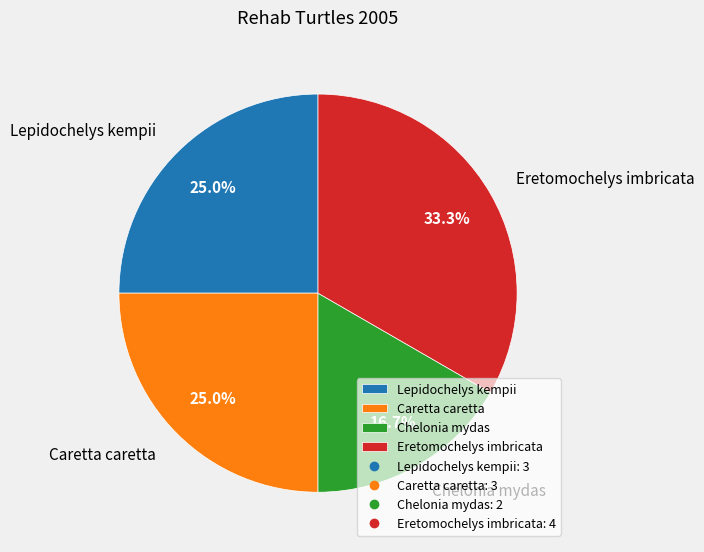

How many segments does this pie chart have?

4